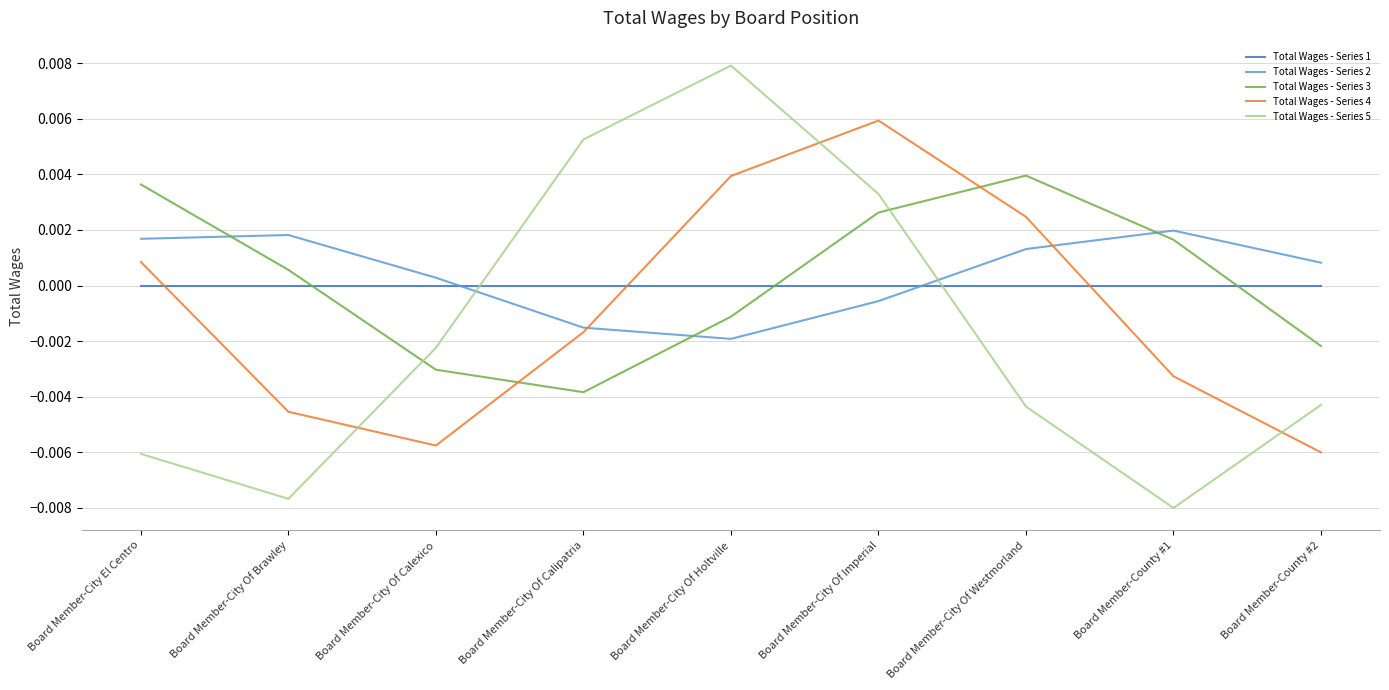

Where does the Total Wages - Series 3 series first go above 0?

Board Member-City El Centro